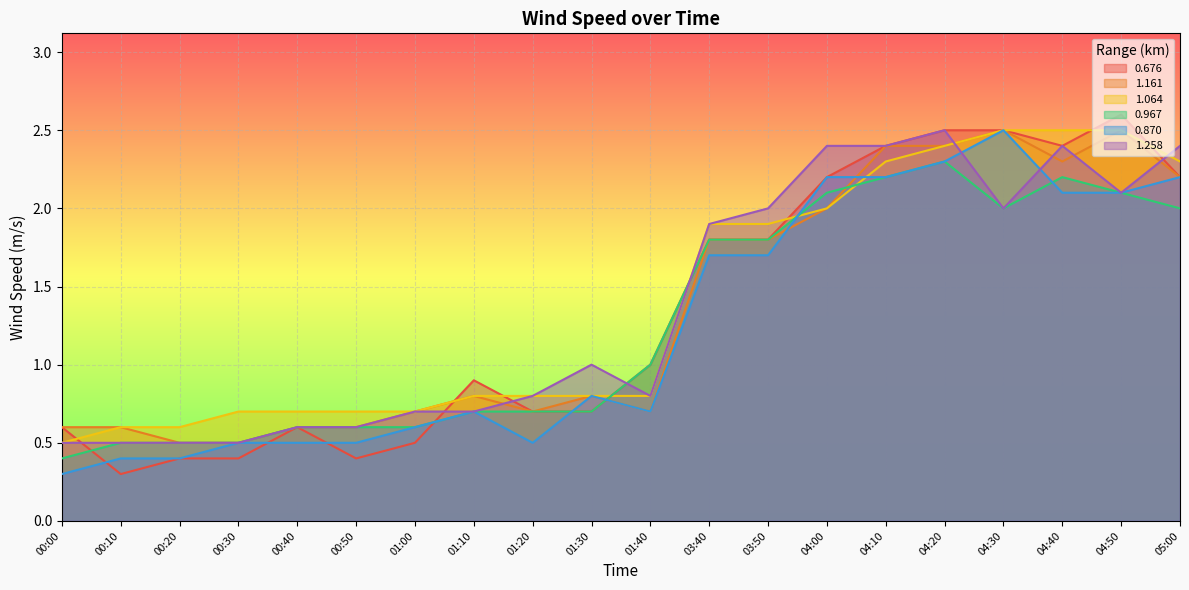

What position from the left is 00:40?

5